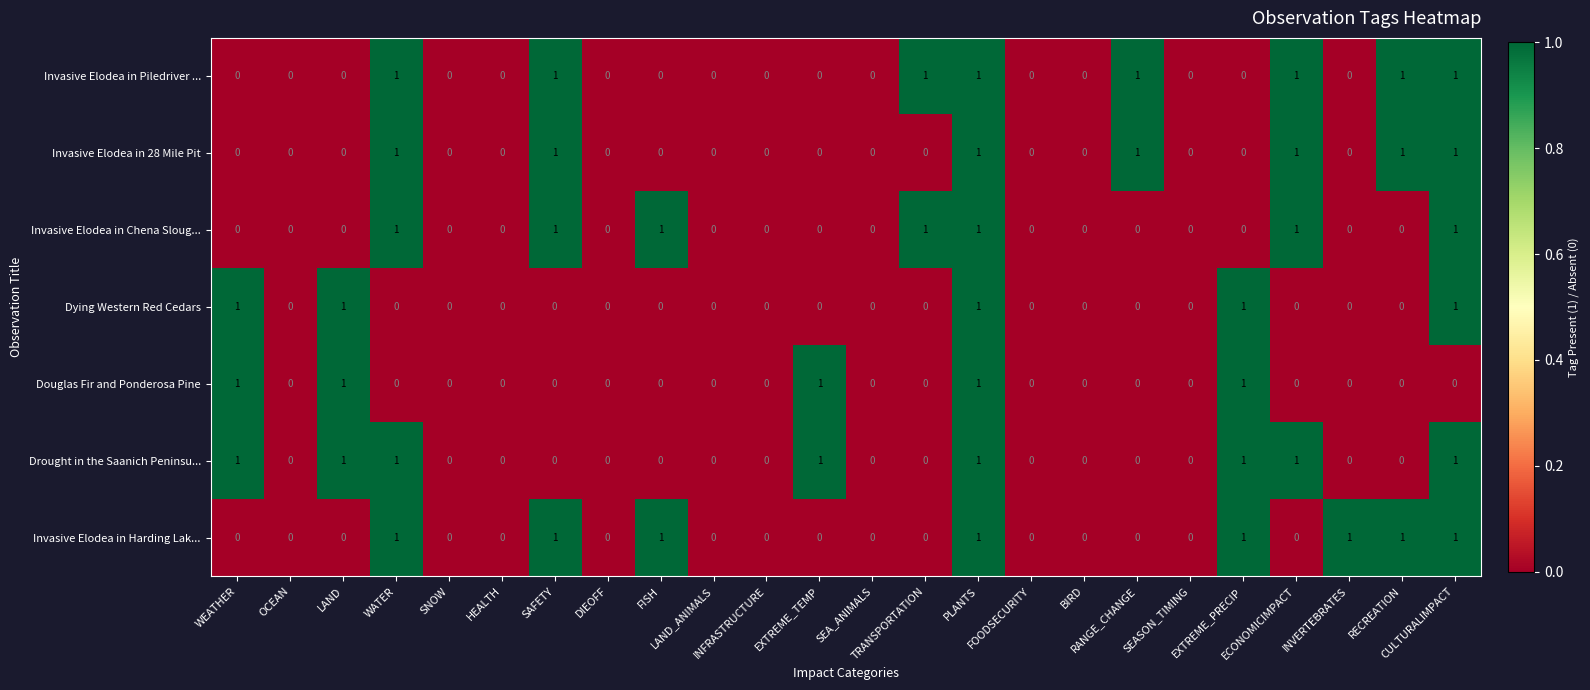

Count the Invasive Elodea in 28 Mile Pit values in the range 0 to 1.

24